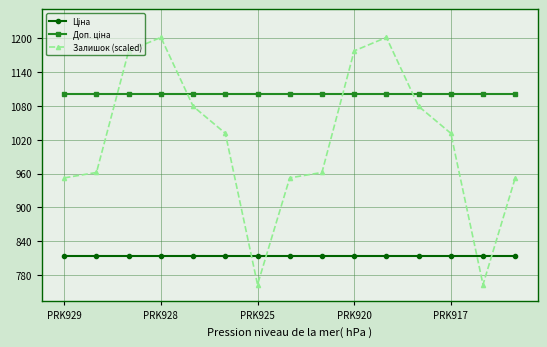

What is the average value of the Залишок (scaled) series?

1019.2